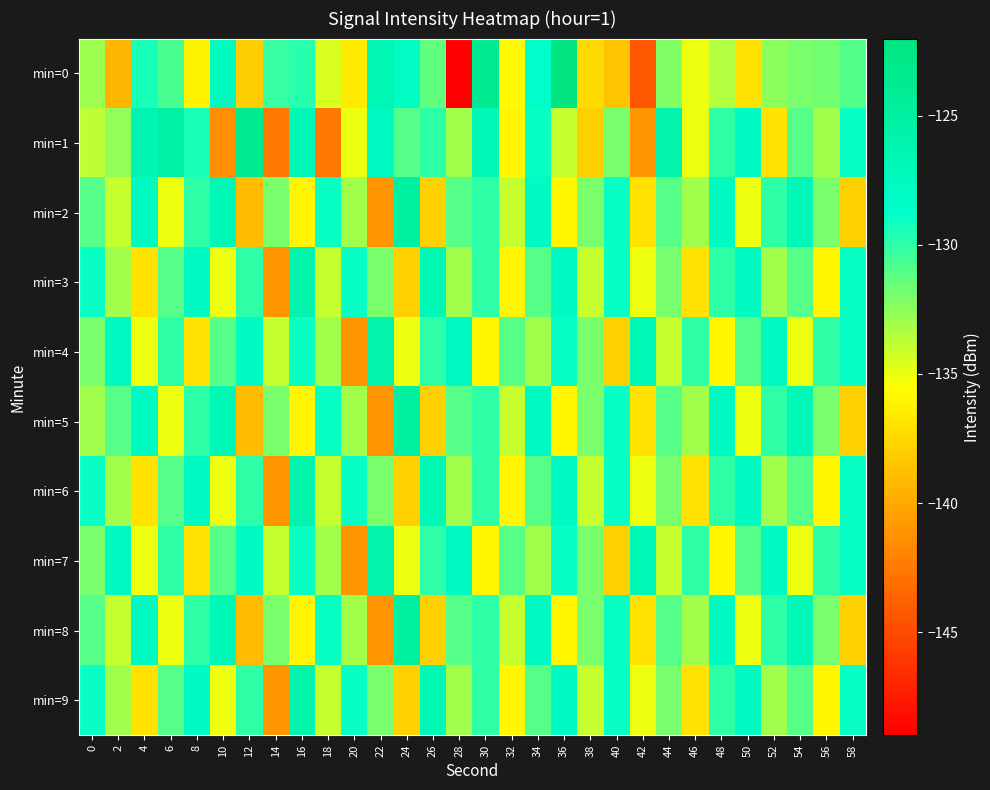

At which category is the sum across all series the highest?

34